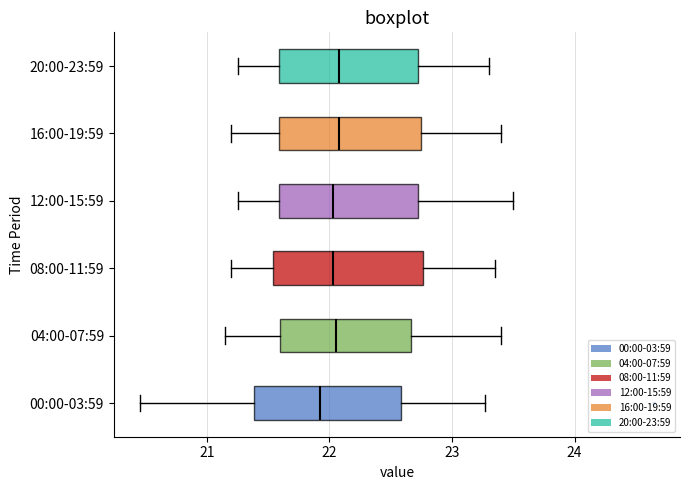

Where is the right edge of the box for 20:00-23:59 on the x-axis? The values are not printed on the chart, so give them approximately, as read against the axis.

22.7